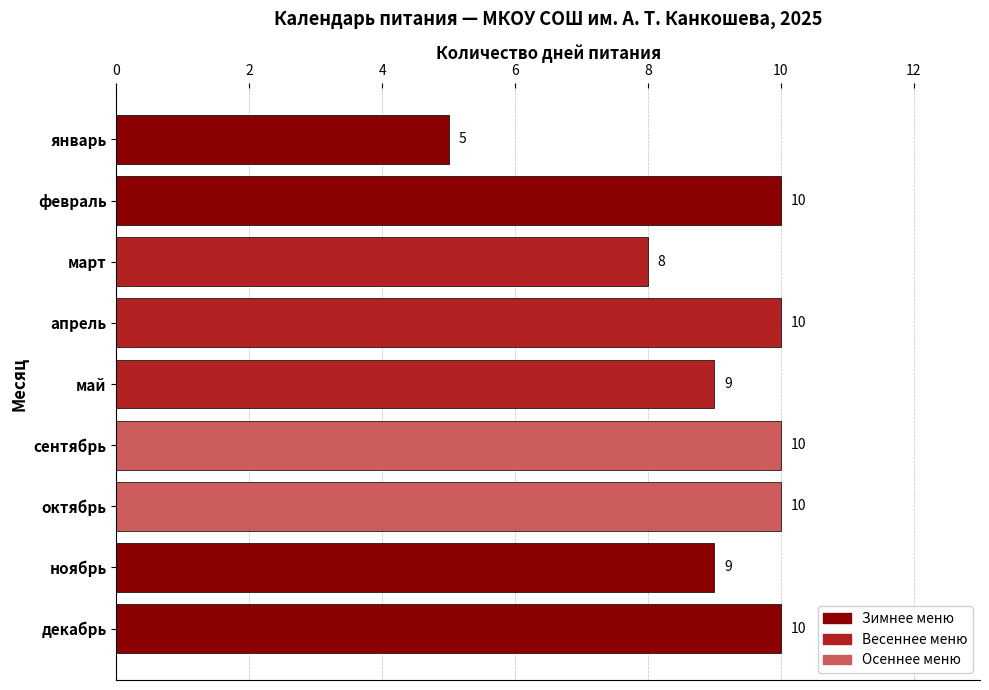

At which label is the value closest to 7?

март